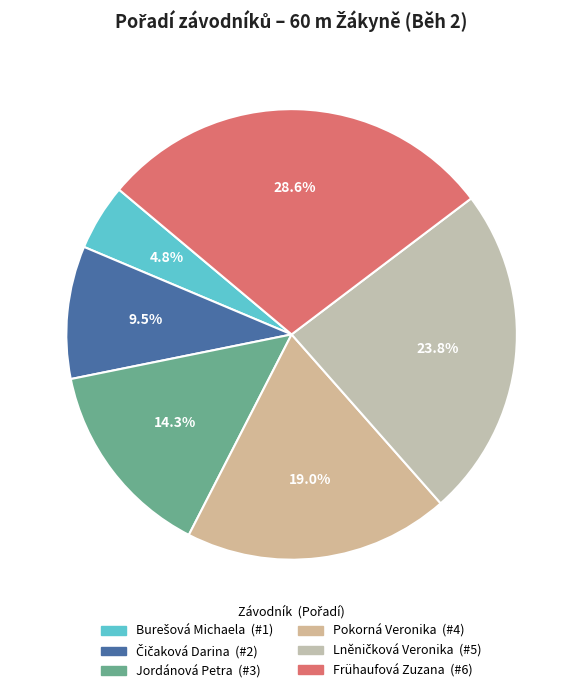

The Čičaková Darina slice represents 17% of the pie. True or false?

False